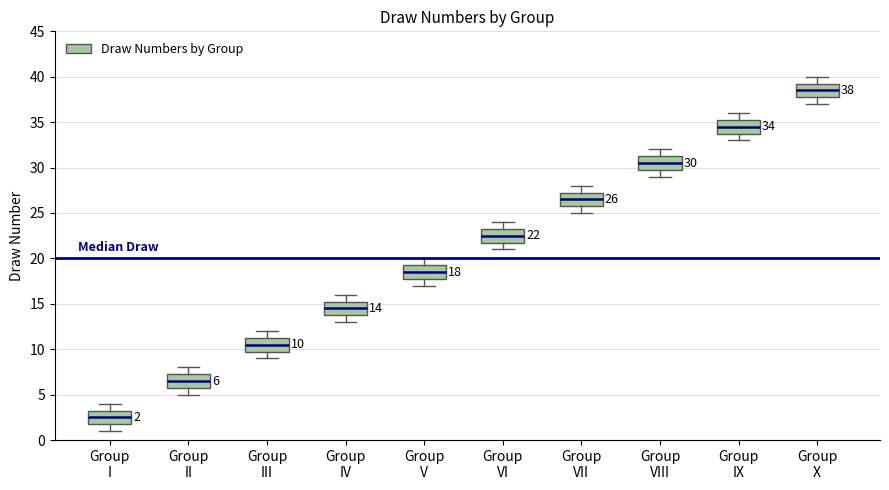

Which box's median line is the highest?

Group X